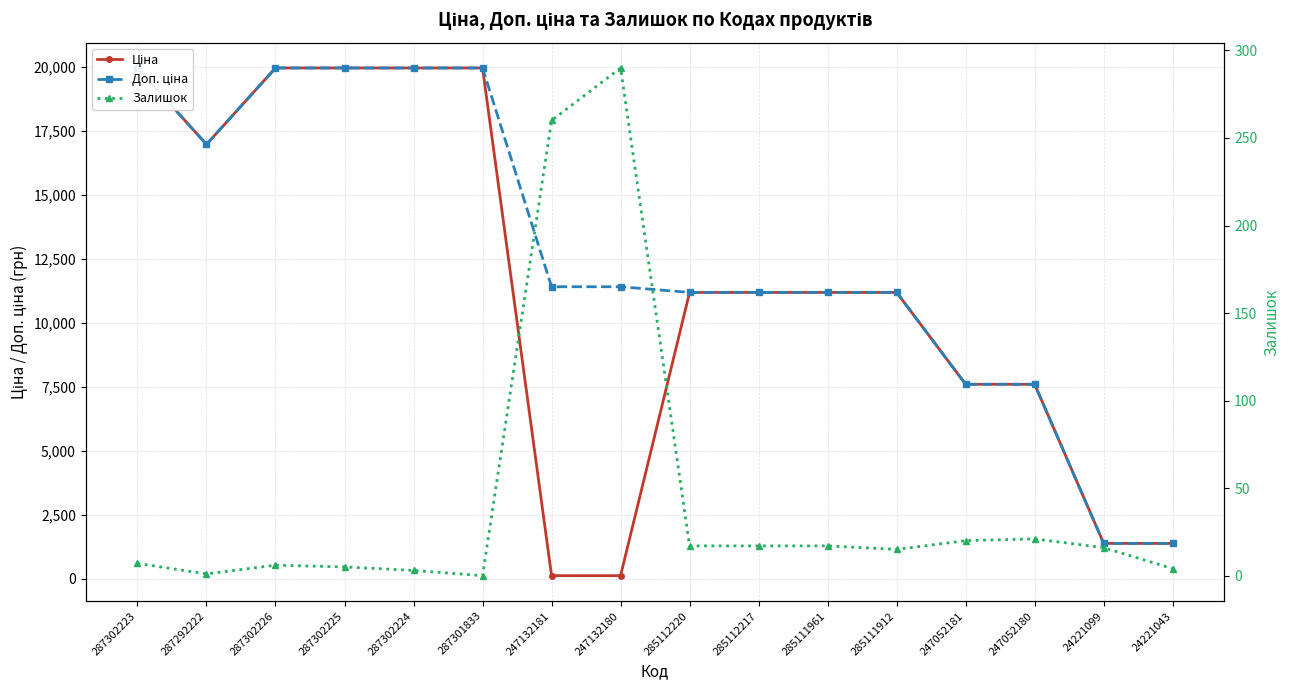

How many data points in Залишок are above 16?

7